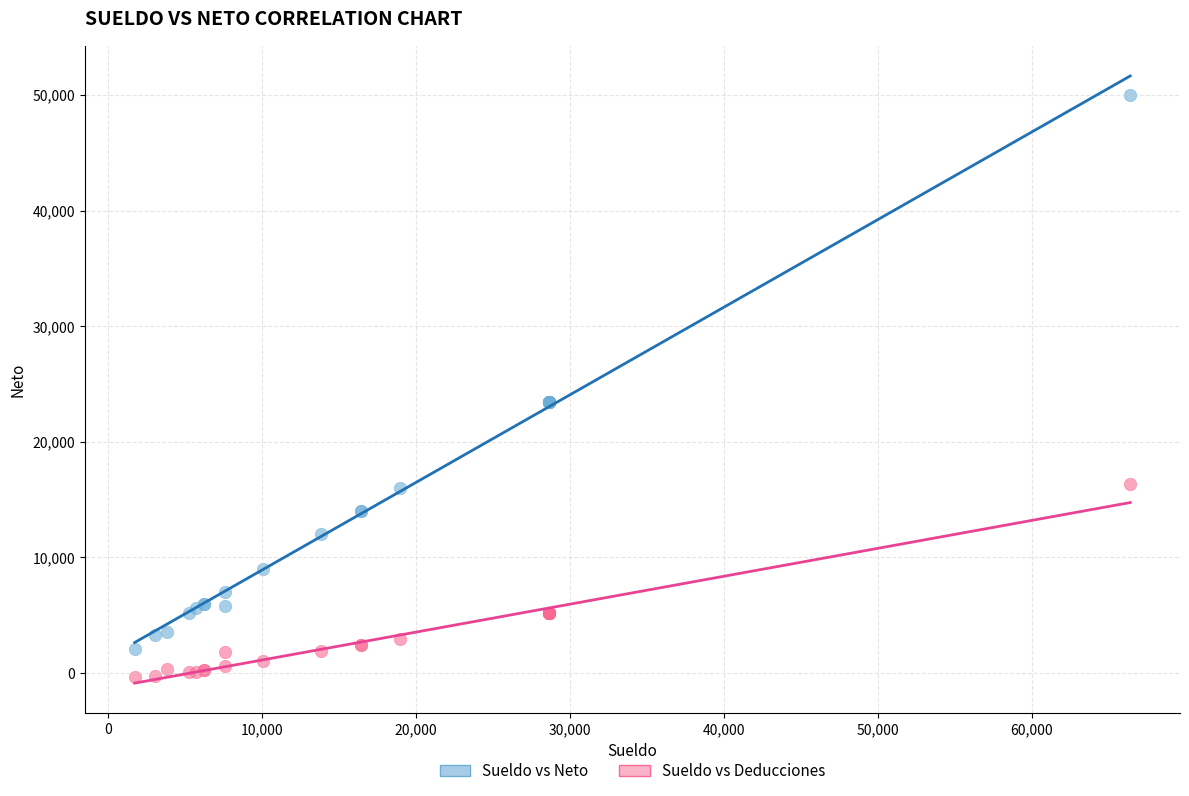

Which series contains the highest Y value?

Sueldo vs Neto